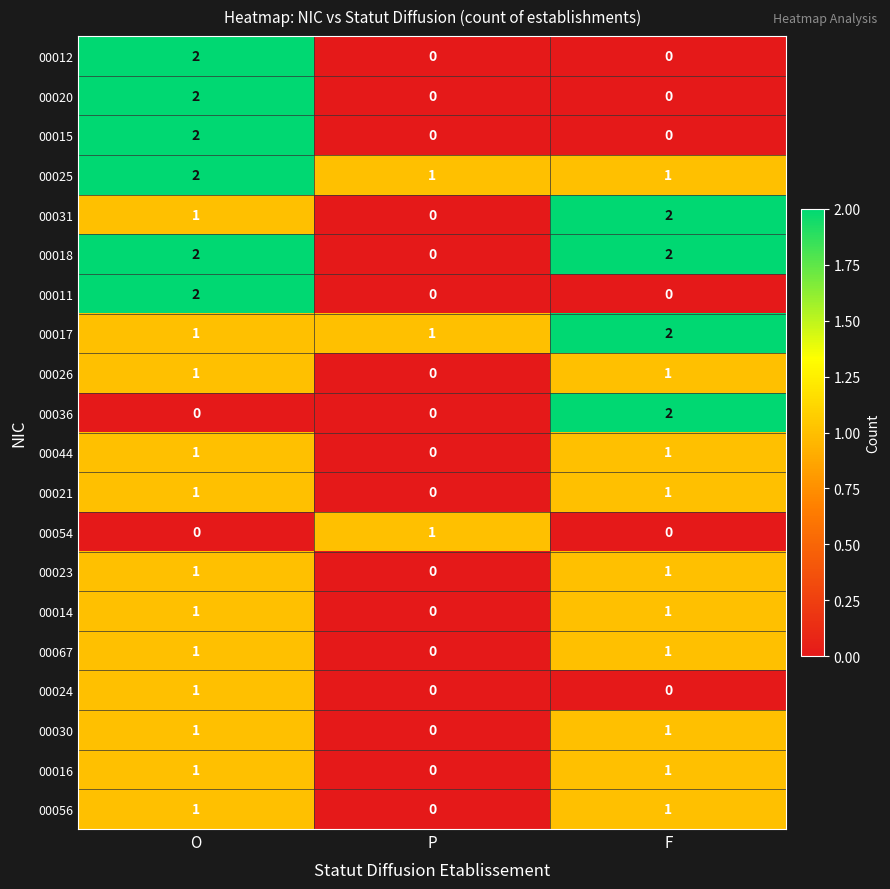

True or false: 00020 has a value of 0 at P.

True